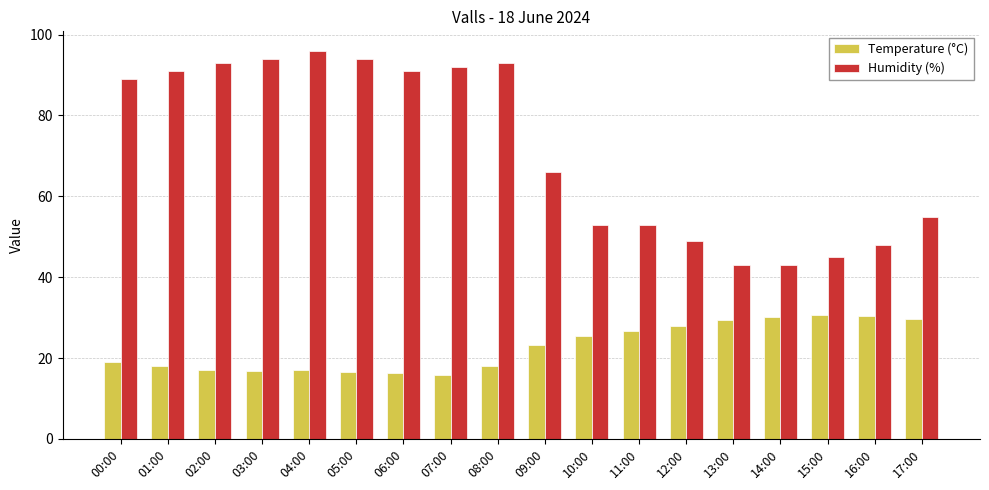

Is it true that Temperature (°C) equals 9.4 at 17:00?

False